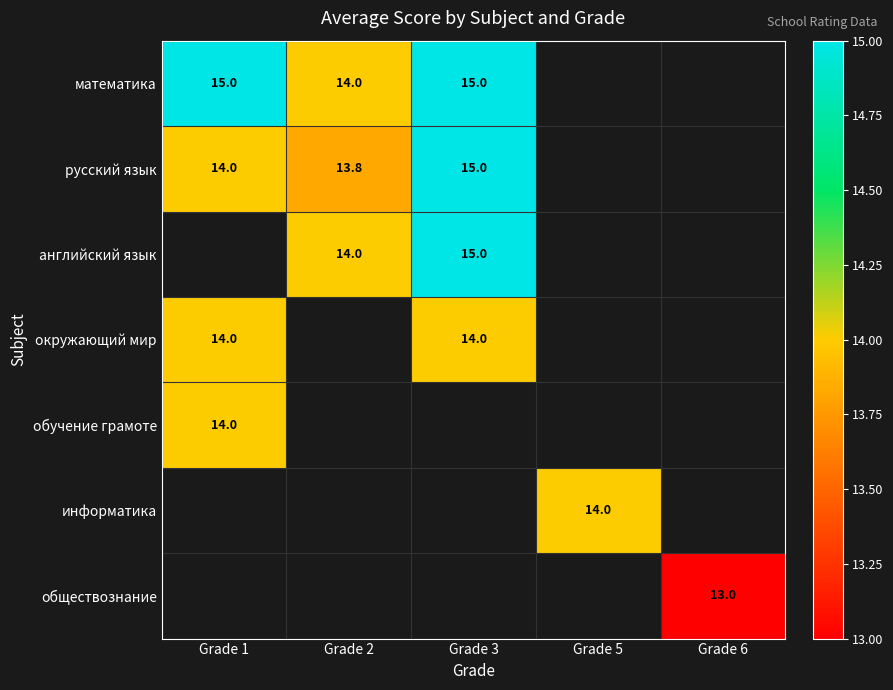

The информатика series shows 20.8 at Grade 5. True or false?

False